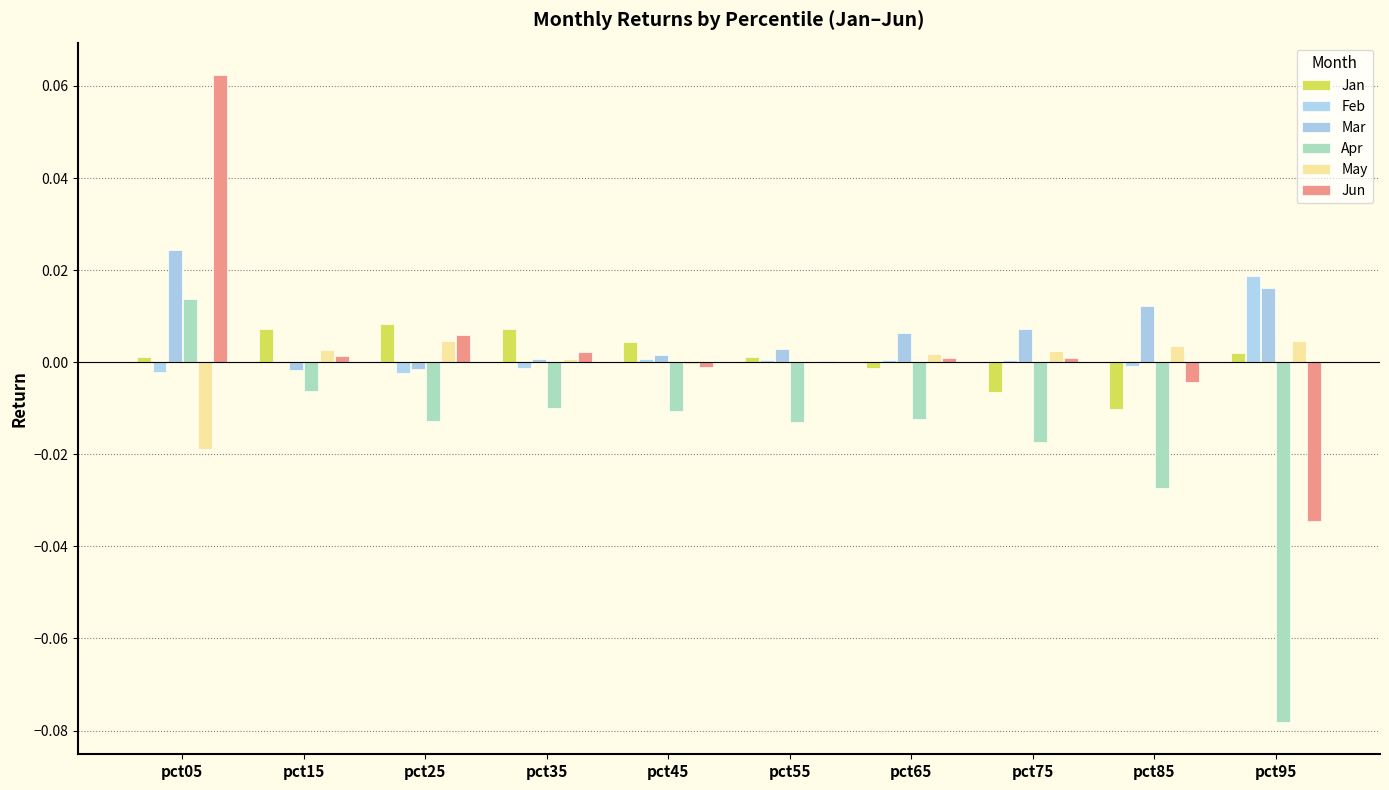

What are all the series names shown in the legend?

Jan, Feb, Mar, Apr, May, Jun